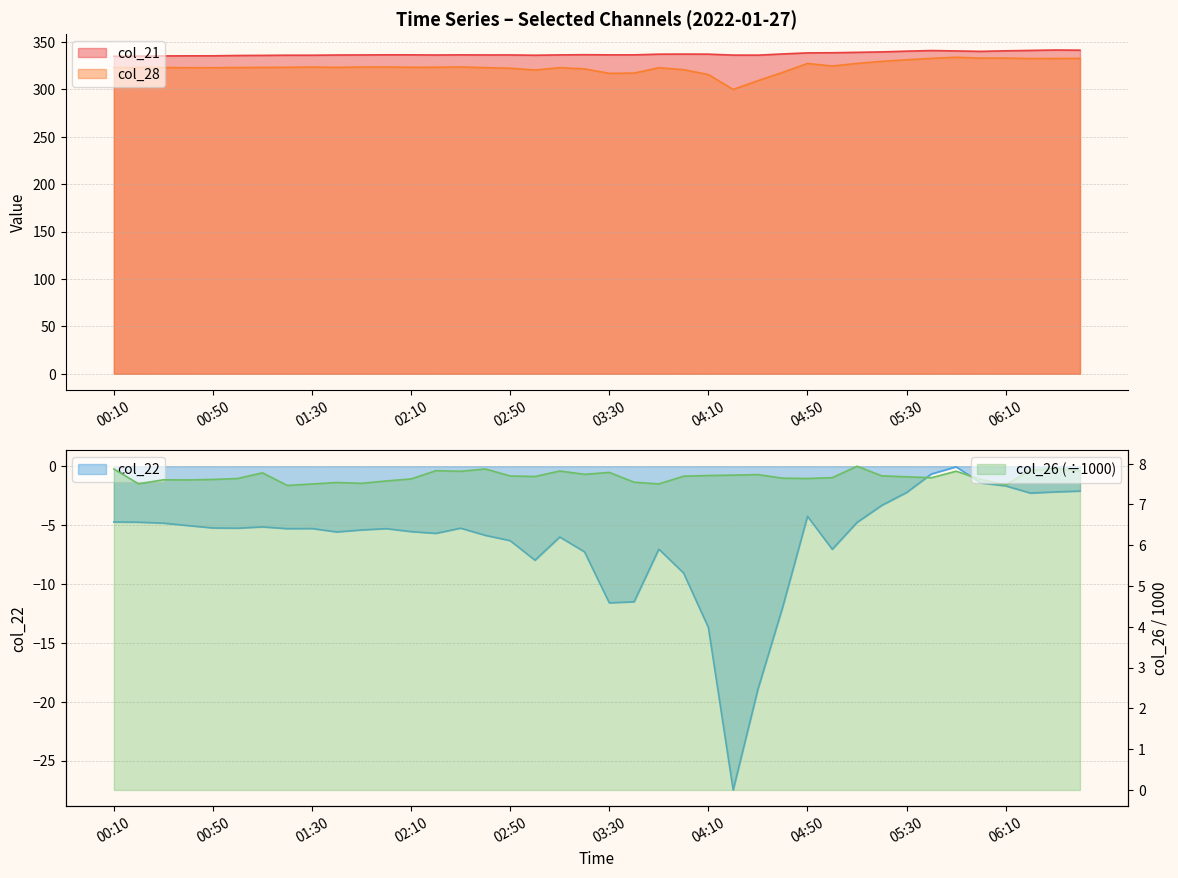

Is the value of col_22 at 06:20 greater than the value of col_26 at 04:50?

No